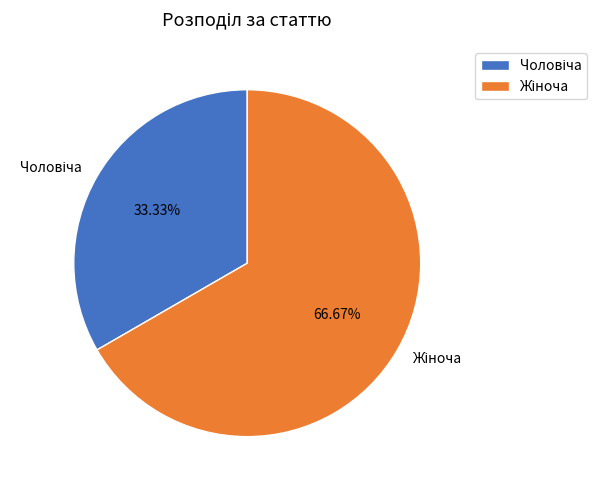

To the nearest percent, what is the average slice percentage?

50%